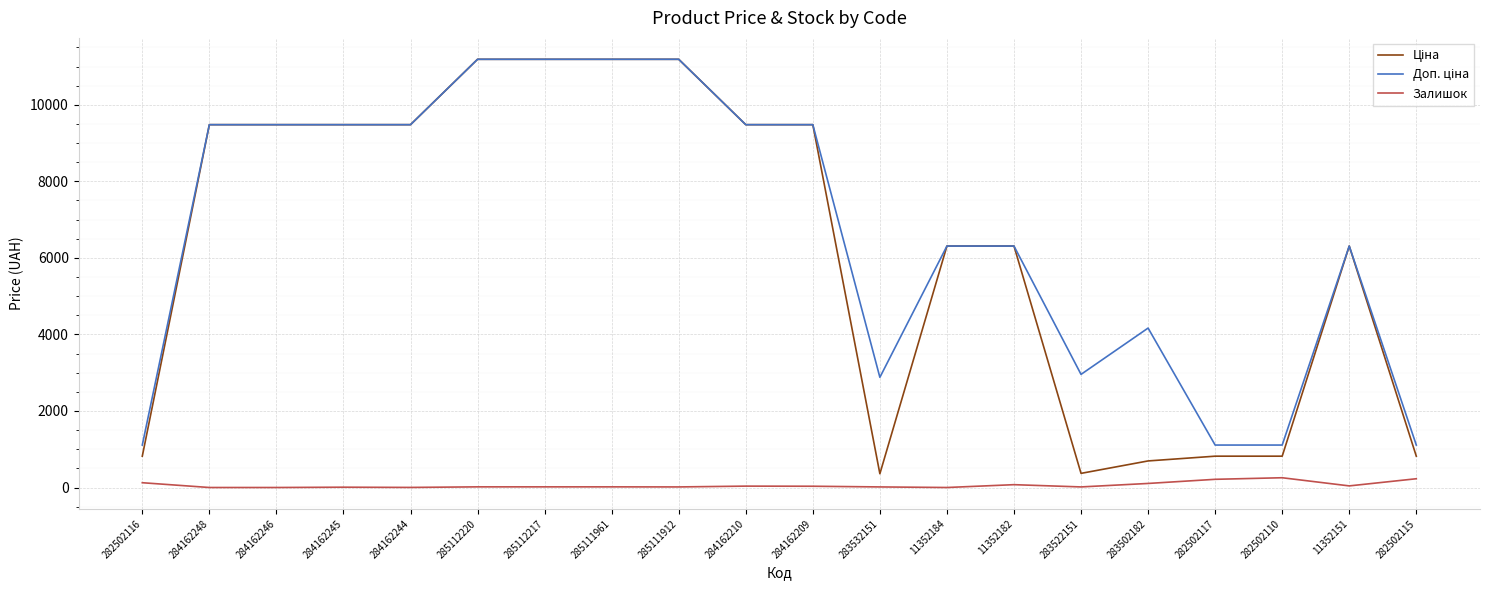

What is the difference between the Залишок values at 284162246 and 285111961?

17.0